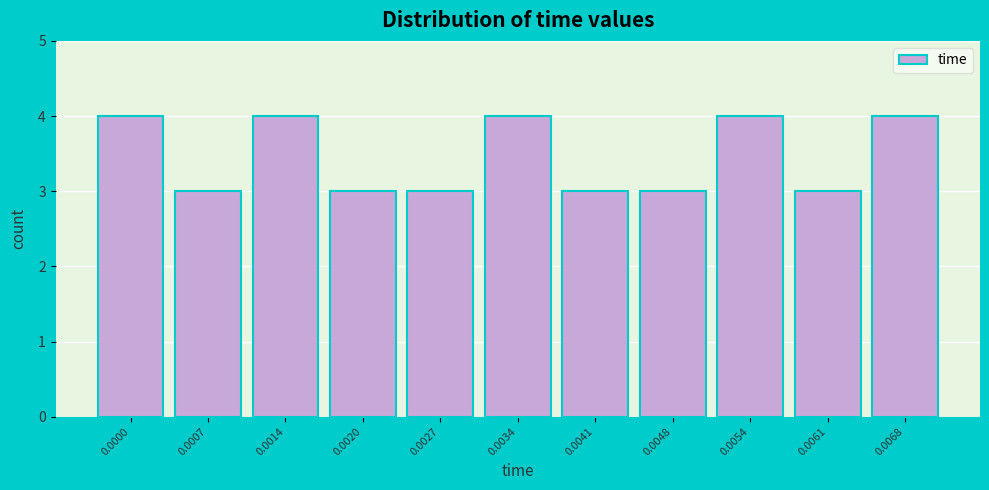

Reading left to right, transcribe all the data shown in this chart.

0.0000=4	0.0007=3	0.0014=4	0.0020=3	0.0027=3	0.0034=4	0.0041=3	0.0048=3	0.0054=4	0.0061=3	0.0068=4